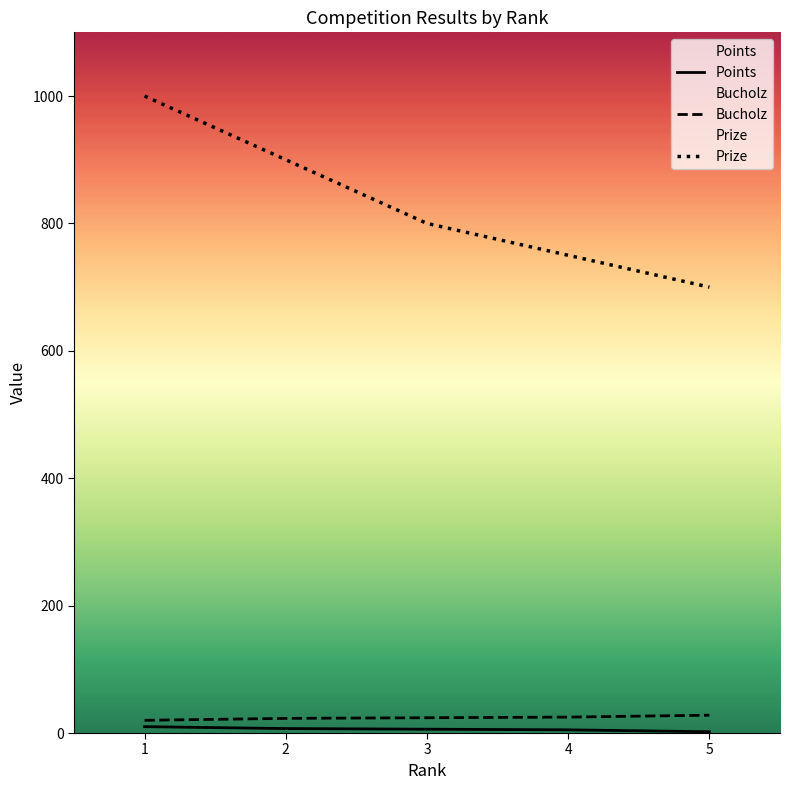

The value of Points at 1 is 18. True or false?

False